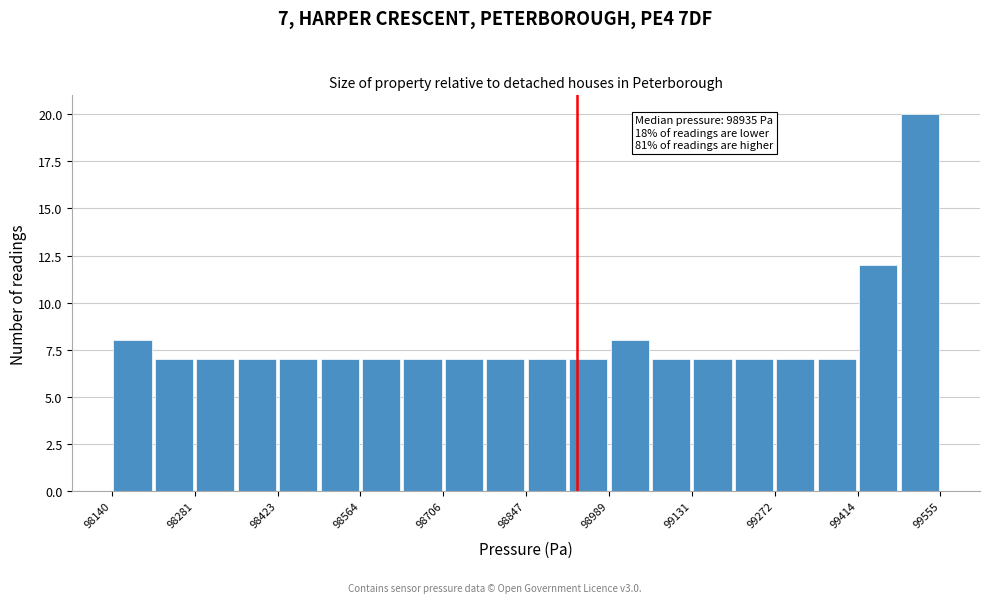

Around what value on the x-axis is the tallest bar? Give the approximate position of its centre, as read against the axis.

99520